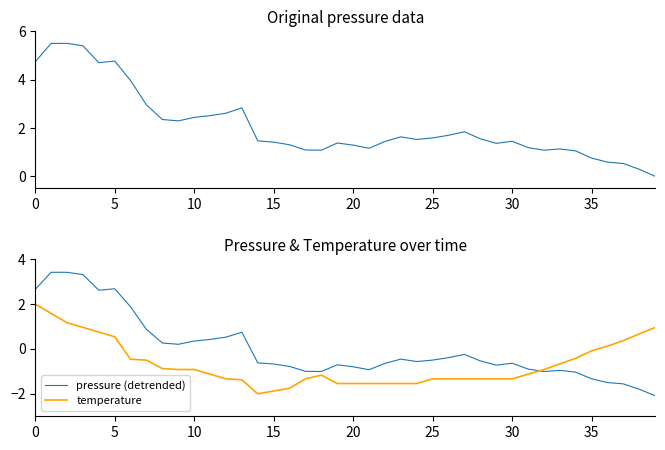

Between 22 and 30, which series saw the biggest shift?

temperature